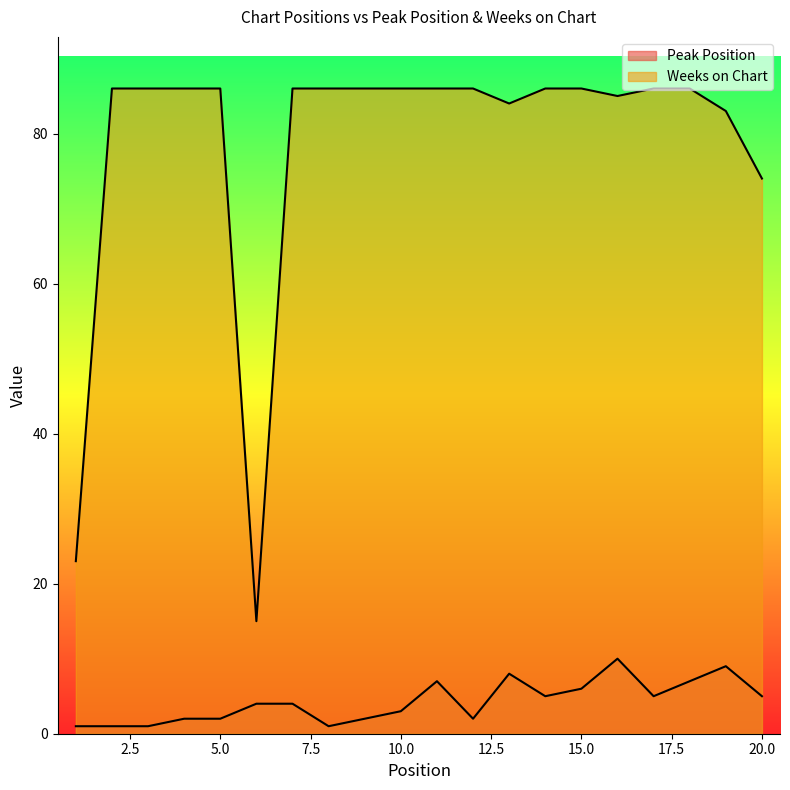

What is the value of the Weeks on Chart point at the 2nd from the left?

86